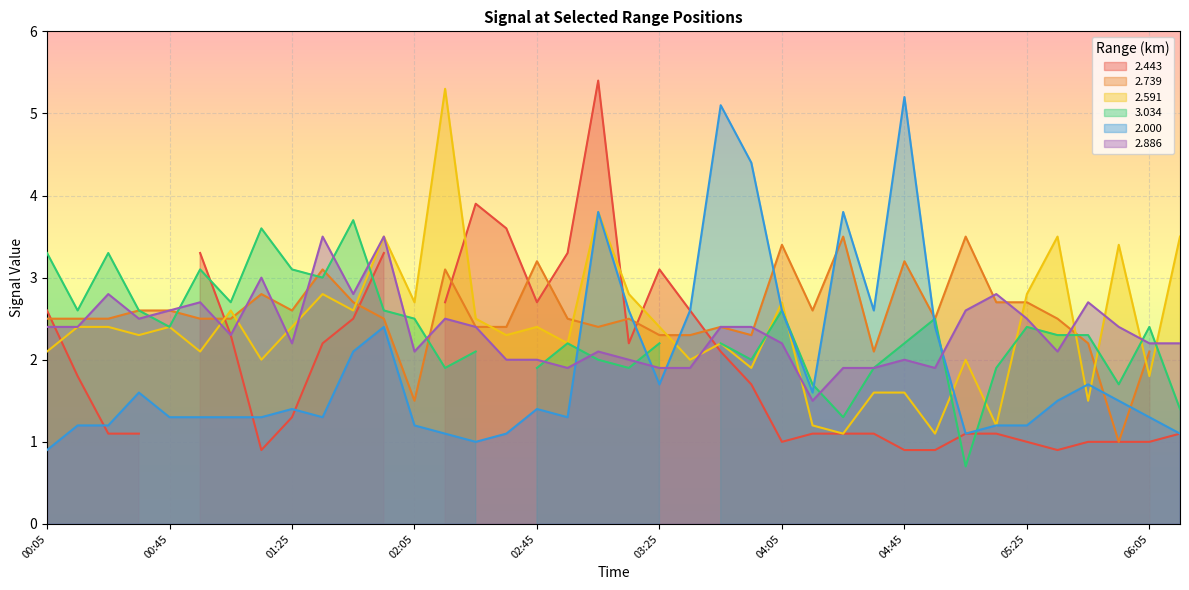

What is the average value of the 2.886 series?

2.3